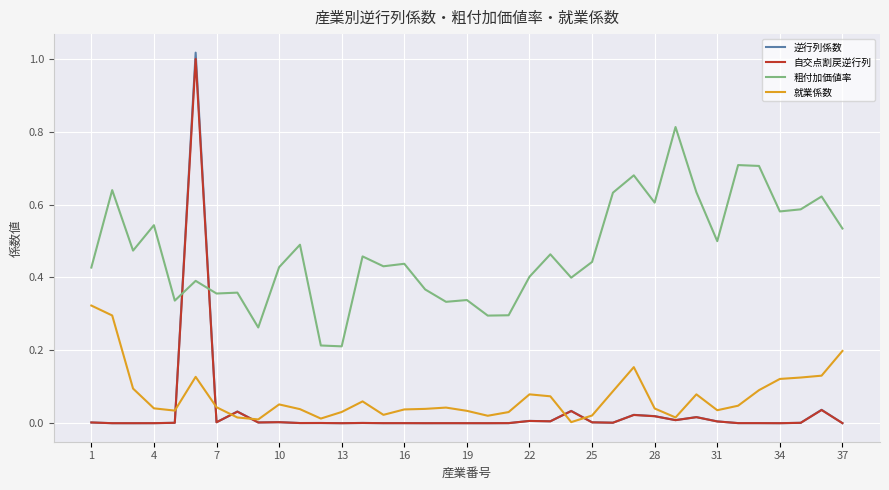

Which series has the widest spread of values?

逆行列係数